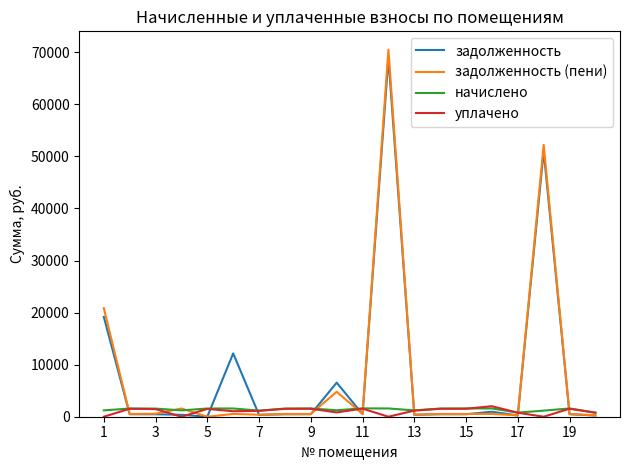

At how many categories does at least one series exceed 50621?

2